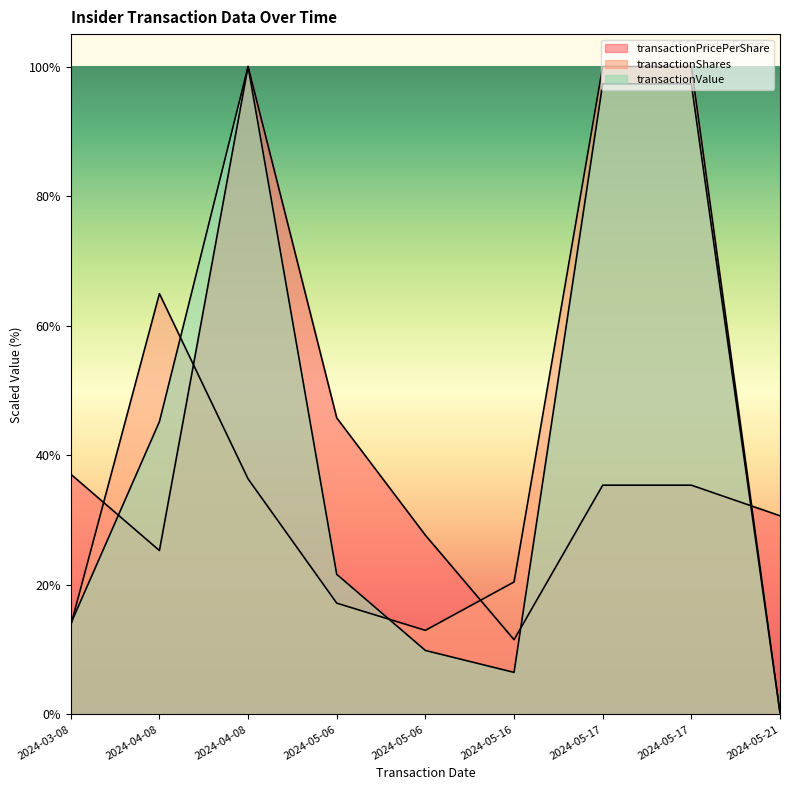

Which series has the largest total across all categories?

transactionValue